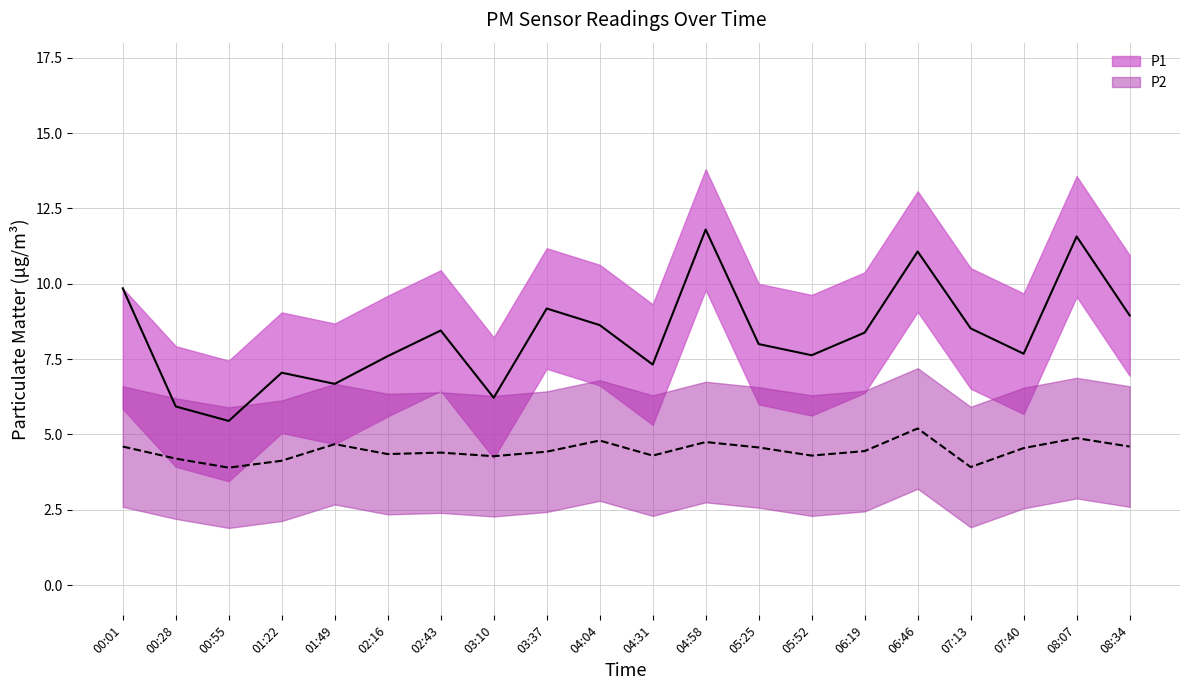

Where is the first local maximum for P1?

01:22